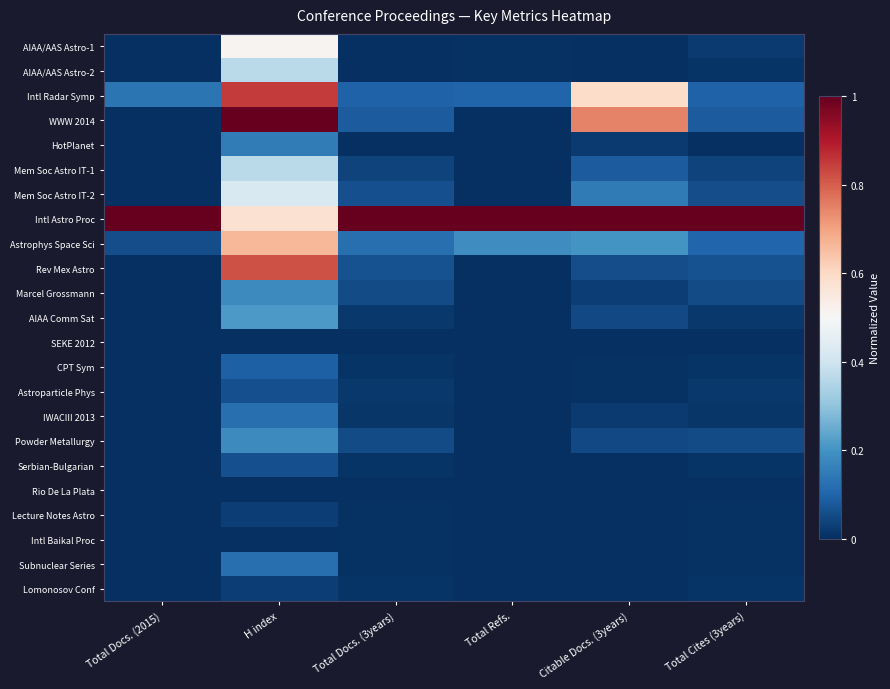

At Citable Docs. (3years), list the series in order from largest to smallest.

Intl Astro Proc, WWW 2014, Intl Radar Symp, Astrophys Space Sci, Mem Soc Astro IT-2, Mem Soc Astro IT-1, Rev Mex Astro, AIAA Comm Sat, Powder Metallurgy, Marcel Grossmann, HotPlanet, IWACIII 2013, CPT Sym, Astroparticle Phys, Serbian-Bulgarian, Lomonosov Conf, AIAA/AAS Astro-1, AIAA/AAS Astro-2, SEKE 2012, Rio De La Plata, Lecture Notes Astro, Intl Baikal Proc, Subnuclear Series